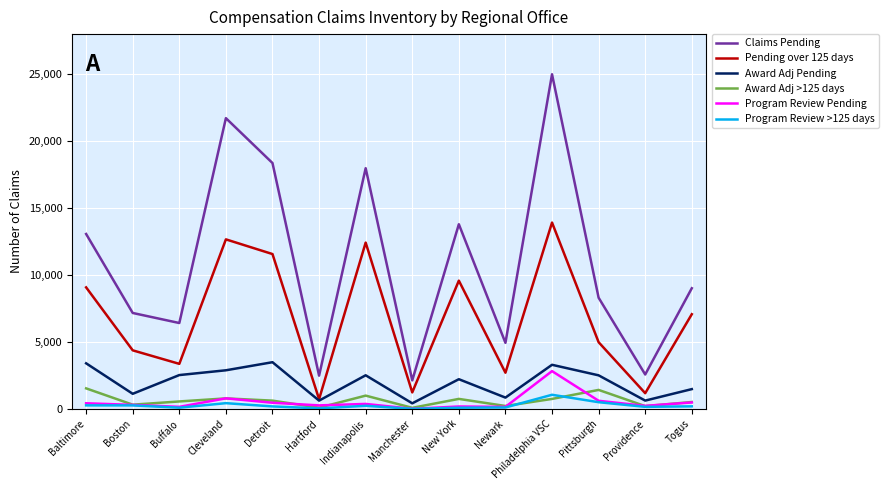

What is the difference between the Program Review Pending values at Newark and Indianapolis?

219